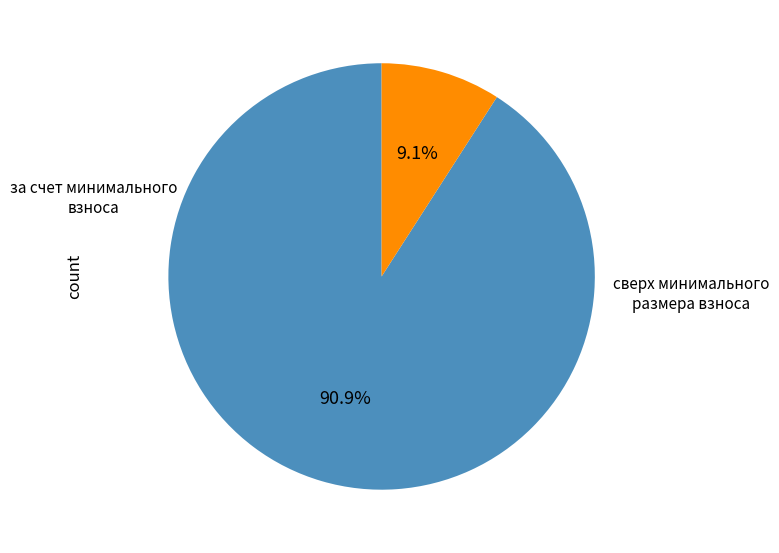

Does any single category account for the majority?

Yes